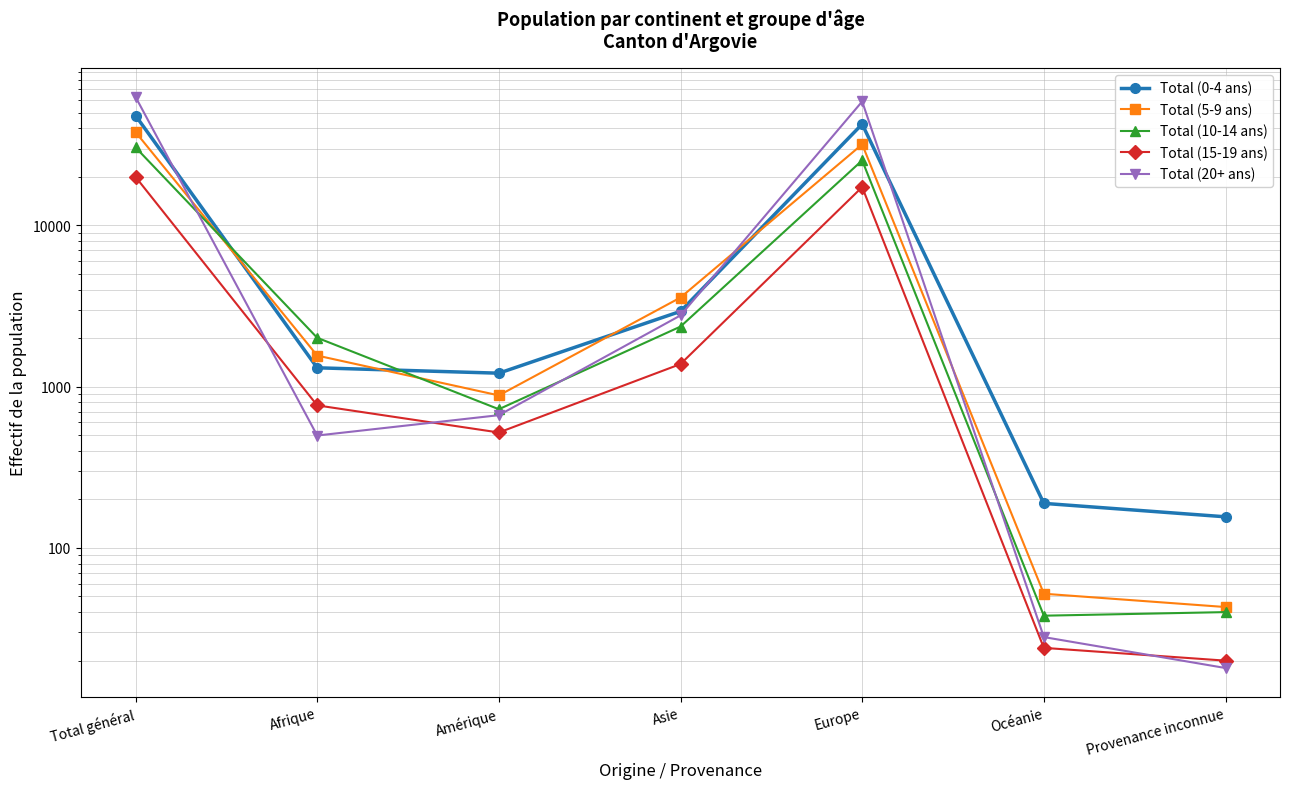

Where does the Total (15-19 ans) series first go above 766?

Total général